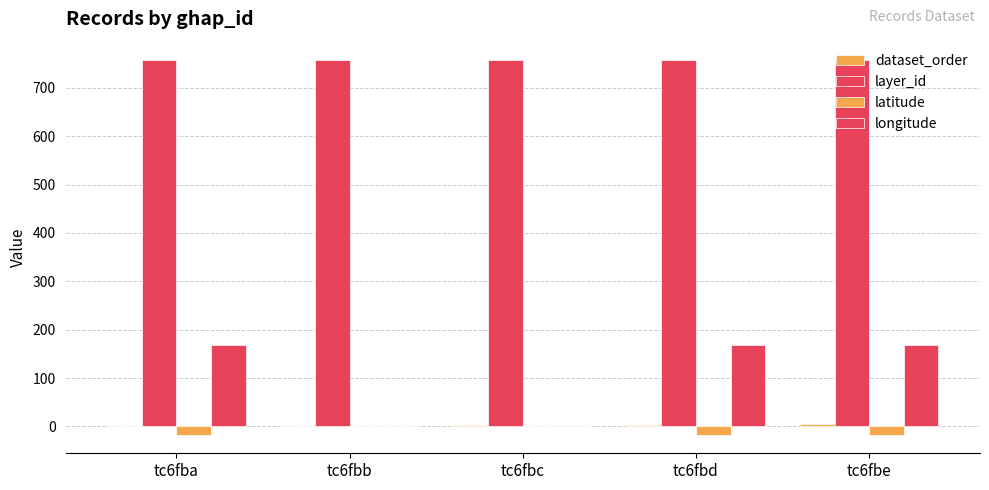

How many groups of bars are there?

5